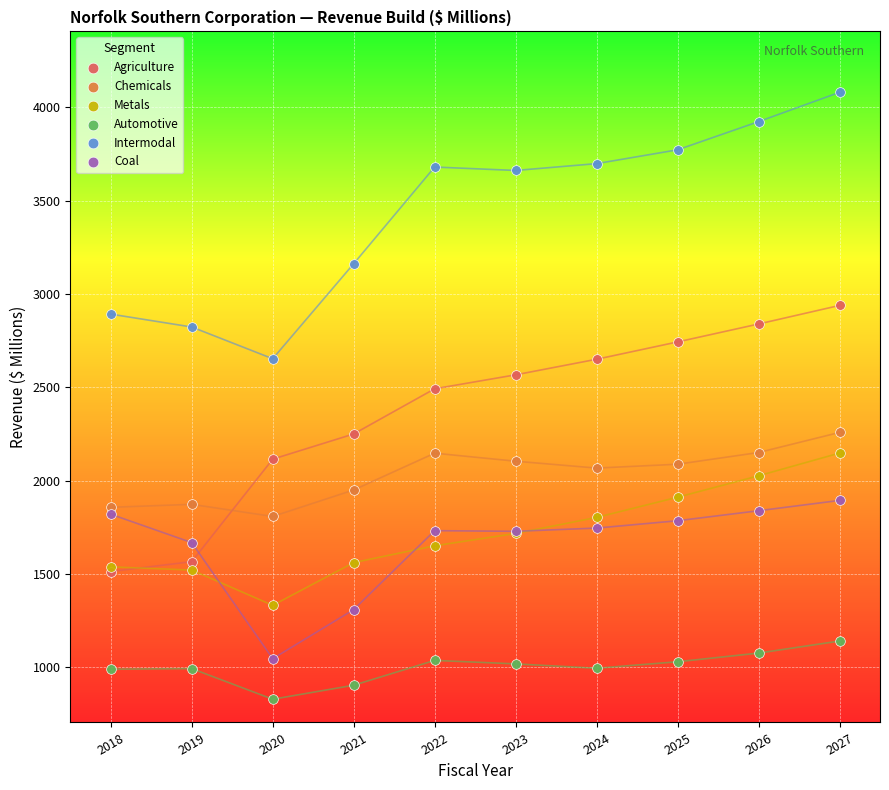

Across all series, what Y value is closest to 2455?

2493.0